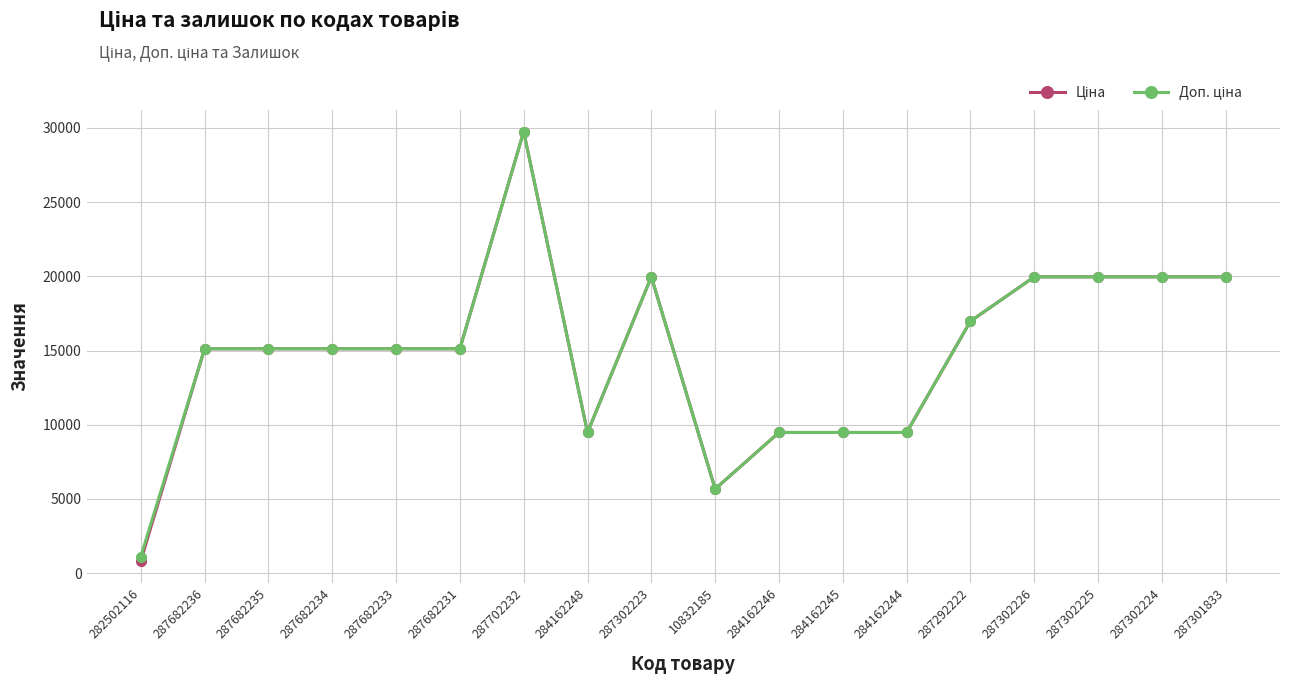

What is the label of the 18th point from the left?

287301833